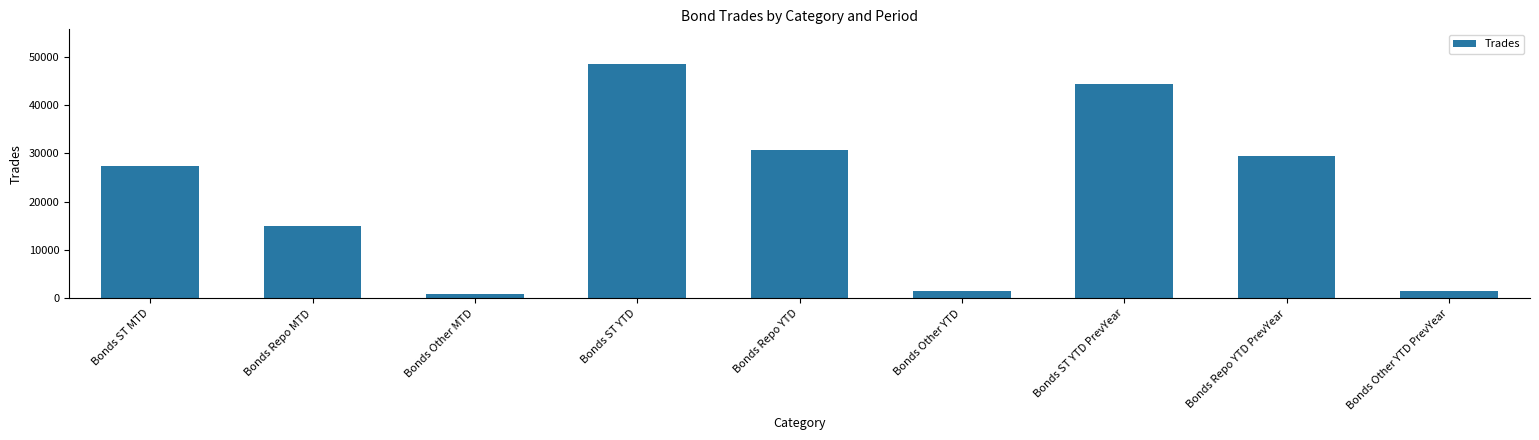

At which category does the chart reach its minimum across all series?

Bonds Other MTD